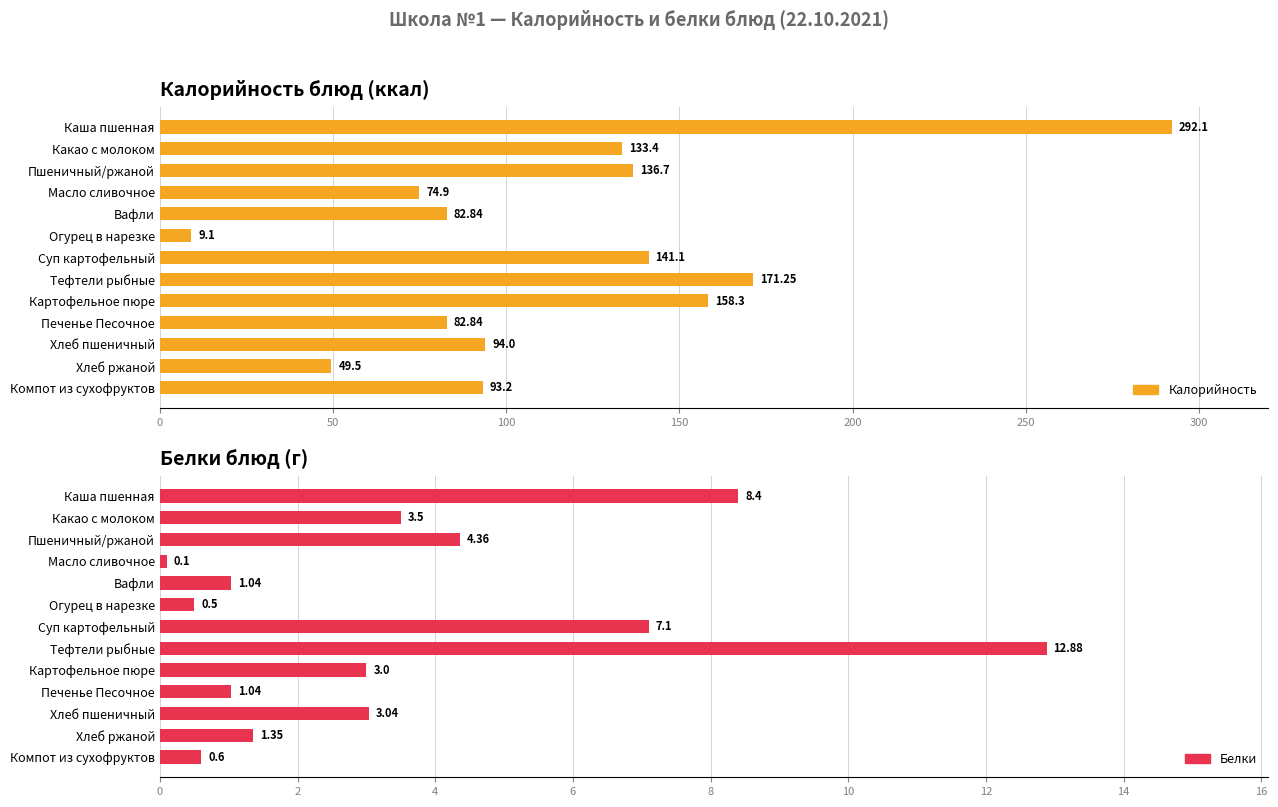

True or false: Белки has a value of 3.0 at 10.

True